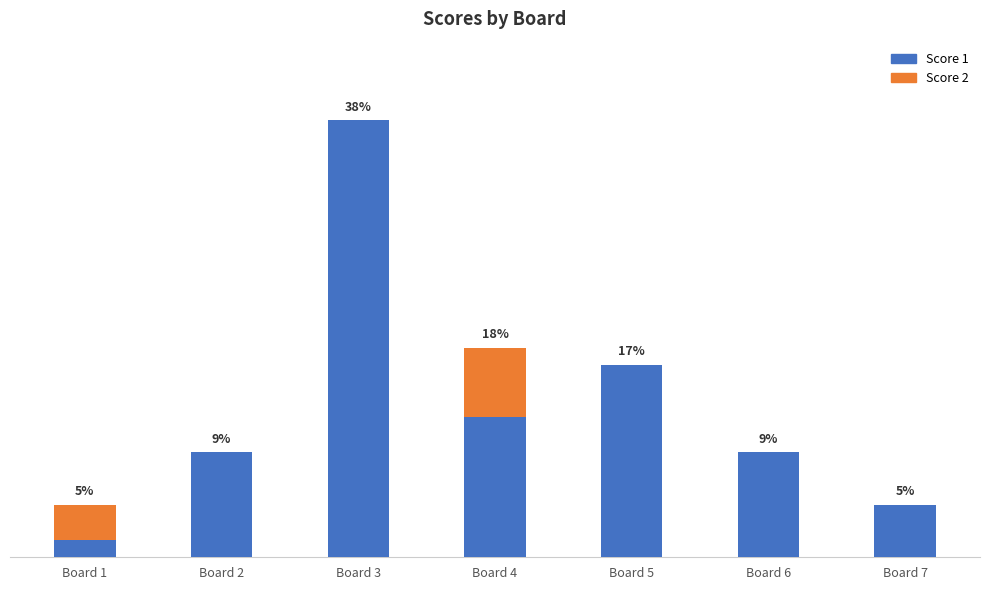

True or false: Score 1 has a value of 2 at Board 7.

False